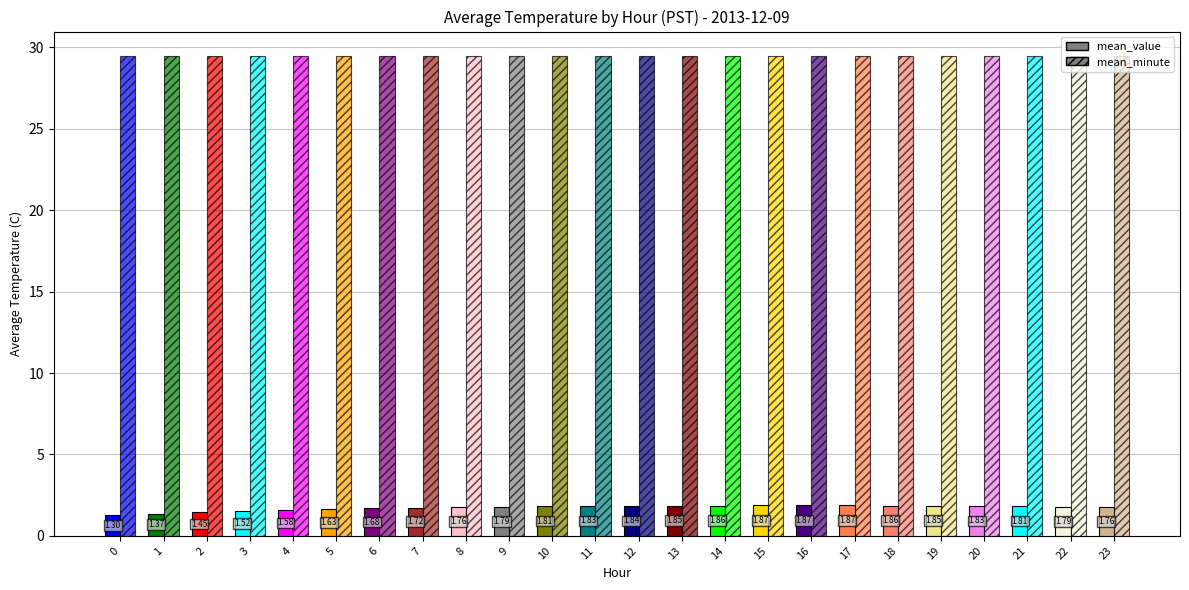

How many groups of bars are there?

24